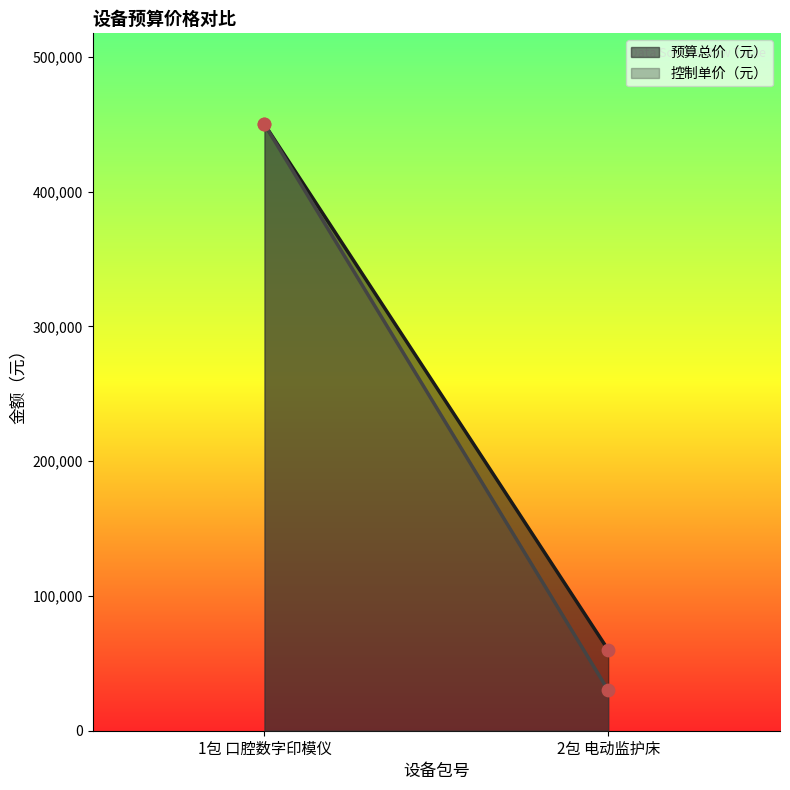

Which series contains the highest Y value?

预算总价（元）